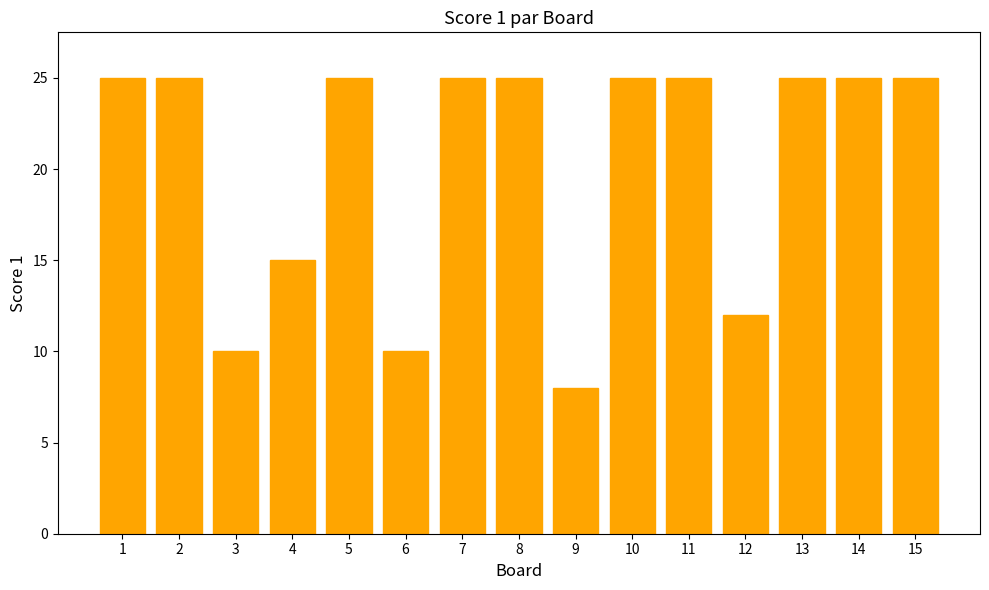

Between 3 and 1, which is larger?

1